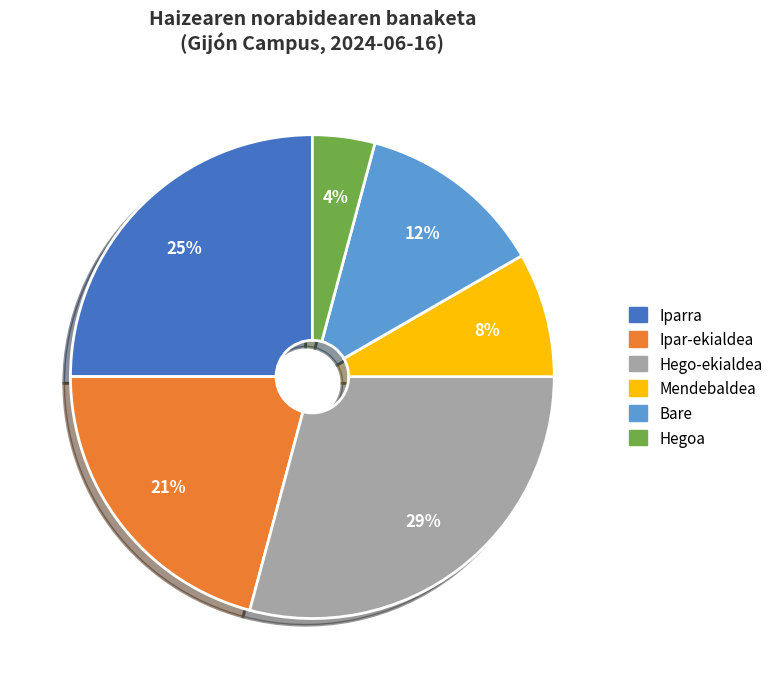

What is the ratio of the value at Mendebaldea to the value at Hegoa?

2.0